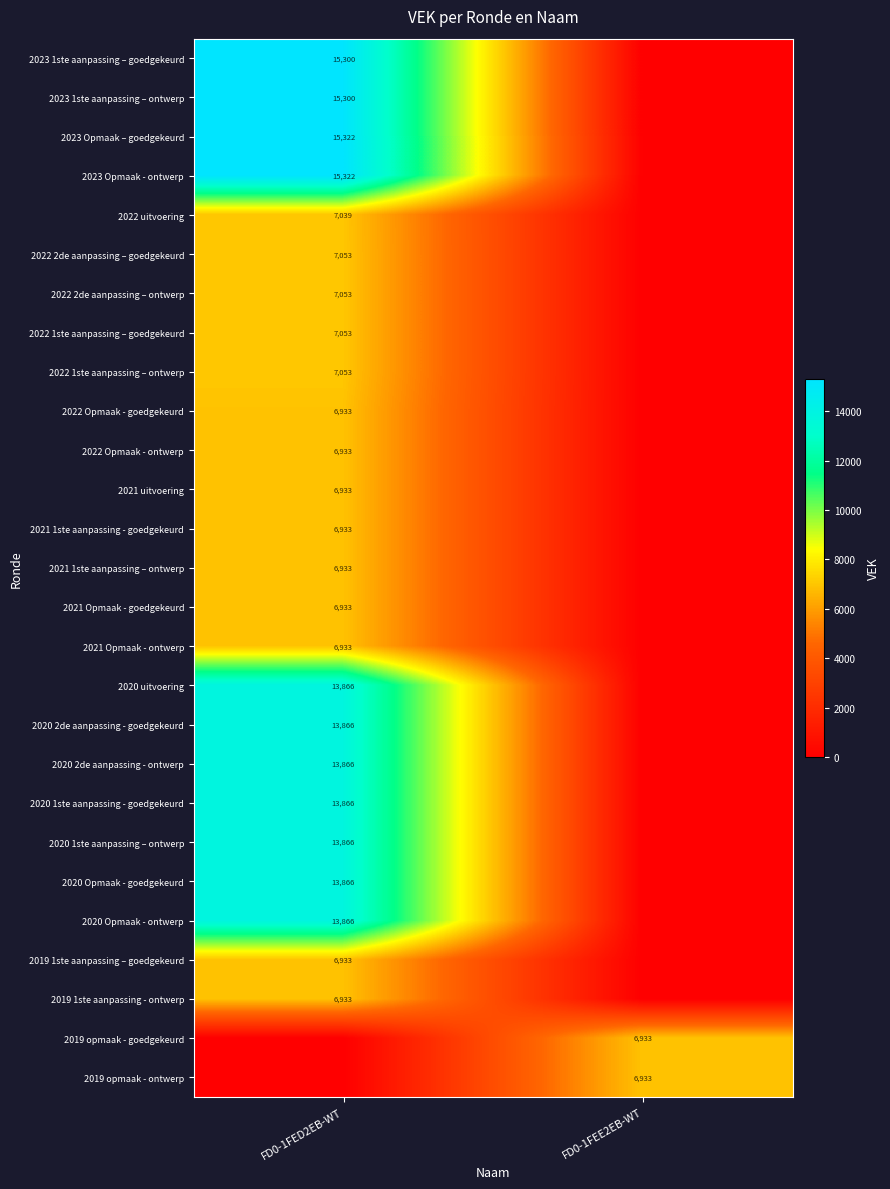

What is the spread (max minus min) of values at FD0-1FED2EB-WT?

15322